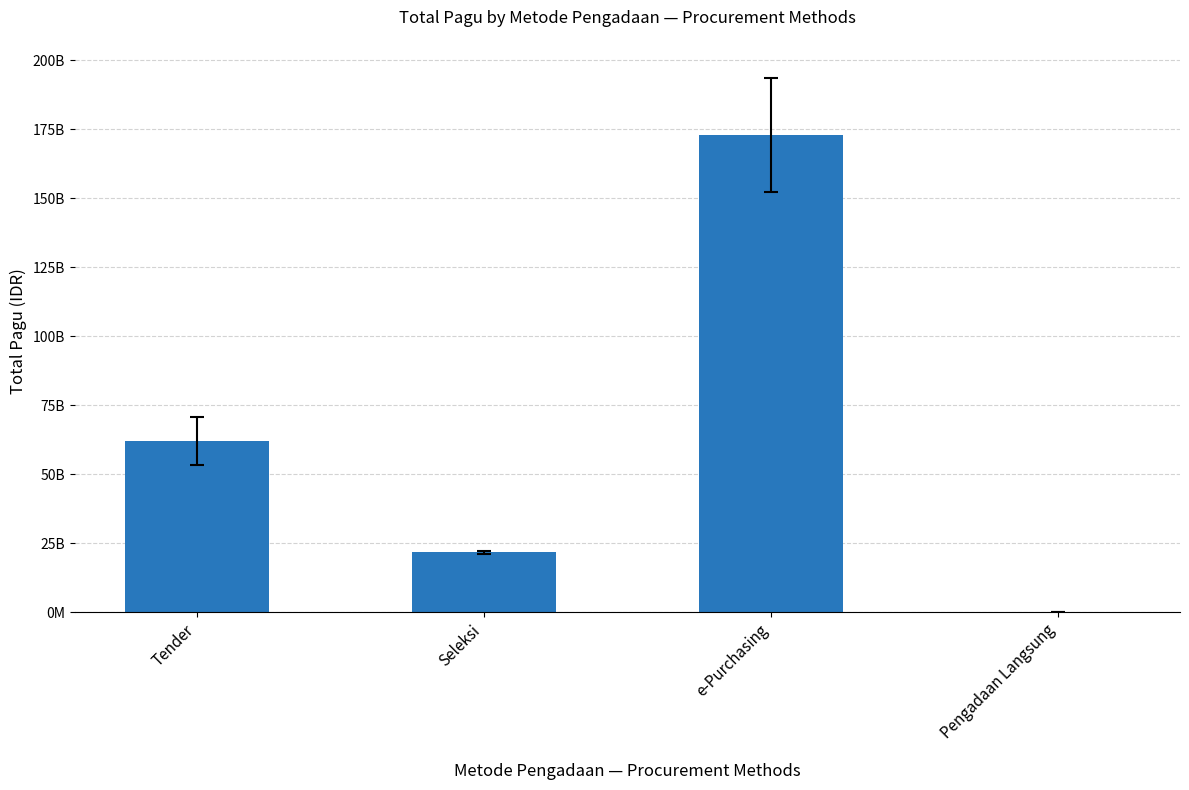

What is the label of the 3rd bar from the left?

e-Purchasing